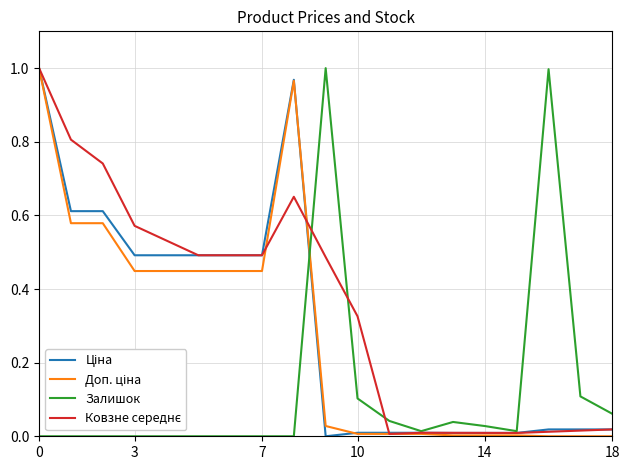

What is the average value of the Ціна series?

0.3